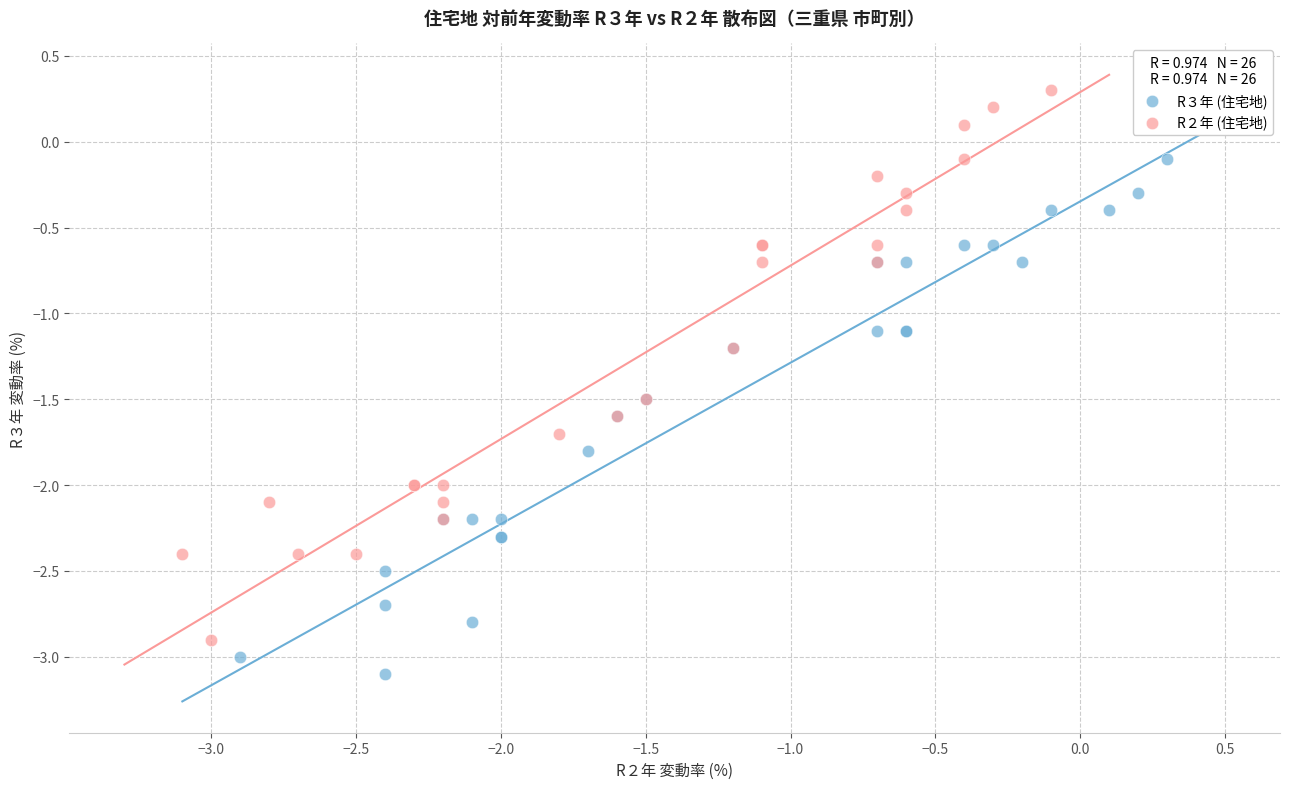

What are all the series names shown in the legend?

R３年 (住宅地), R２年 (住宅地)